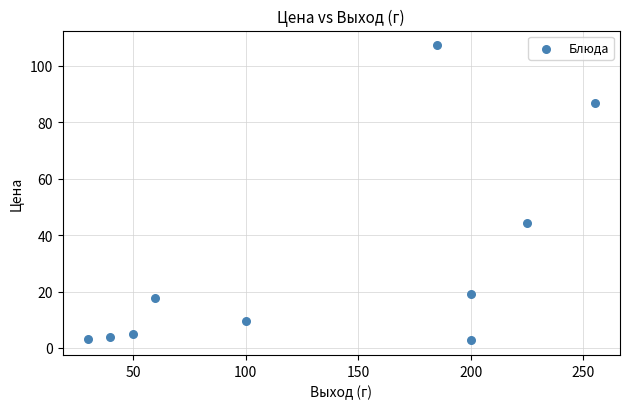

What is the average Y value?

30.0